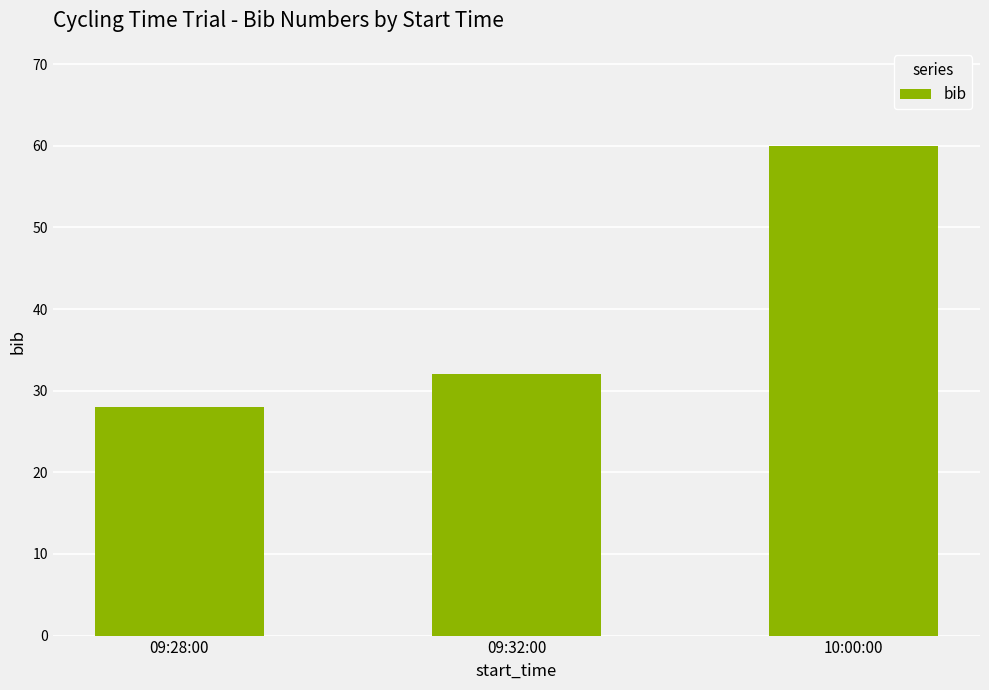

At which label is the value closest to 44?

09:32:00